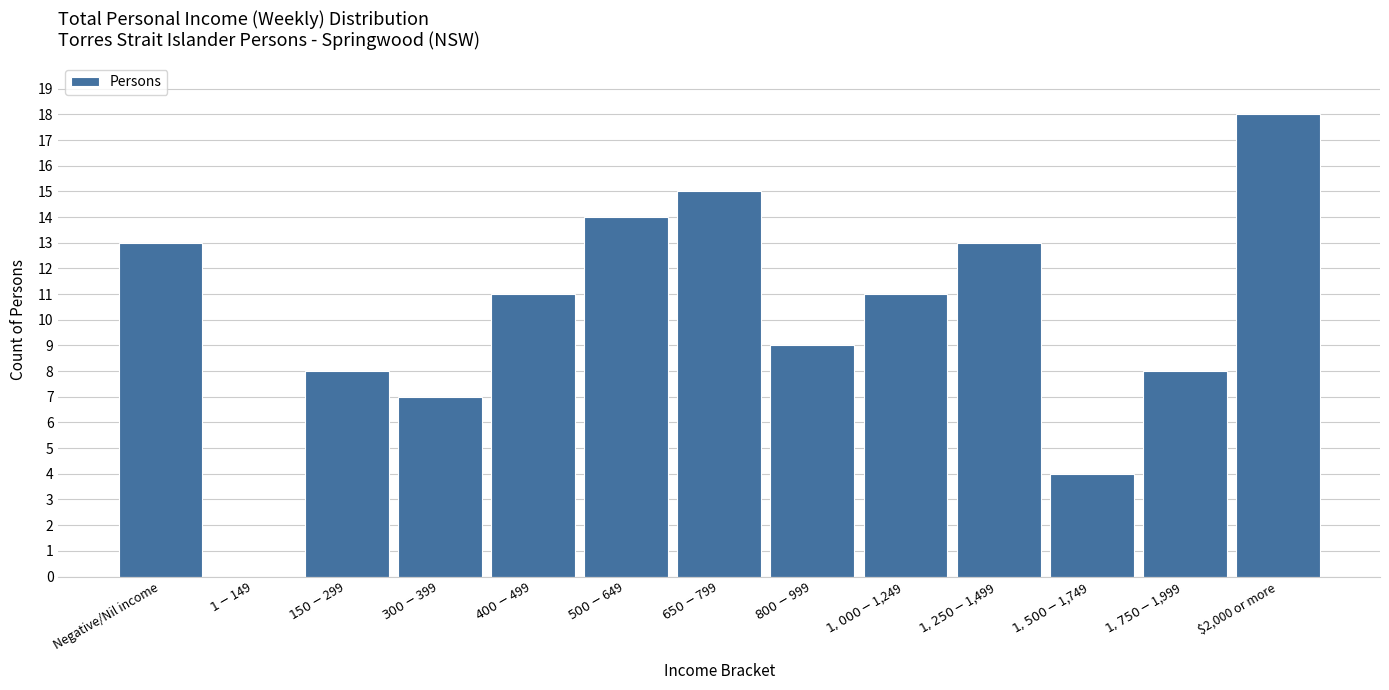

What is the sum of all values?

131